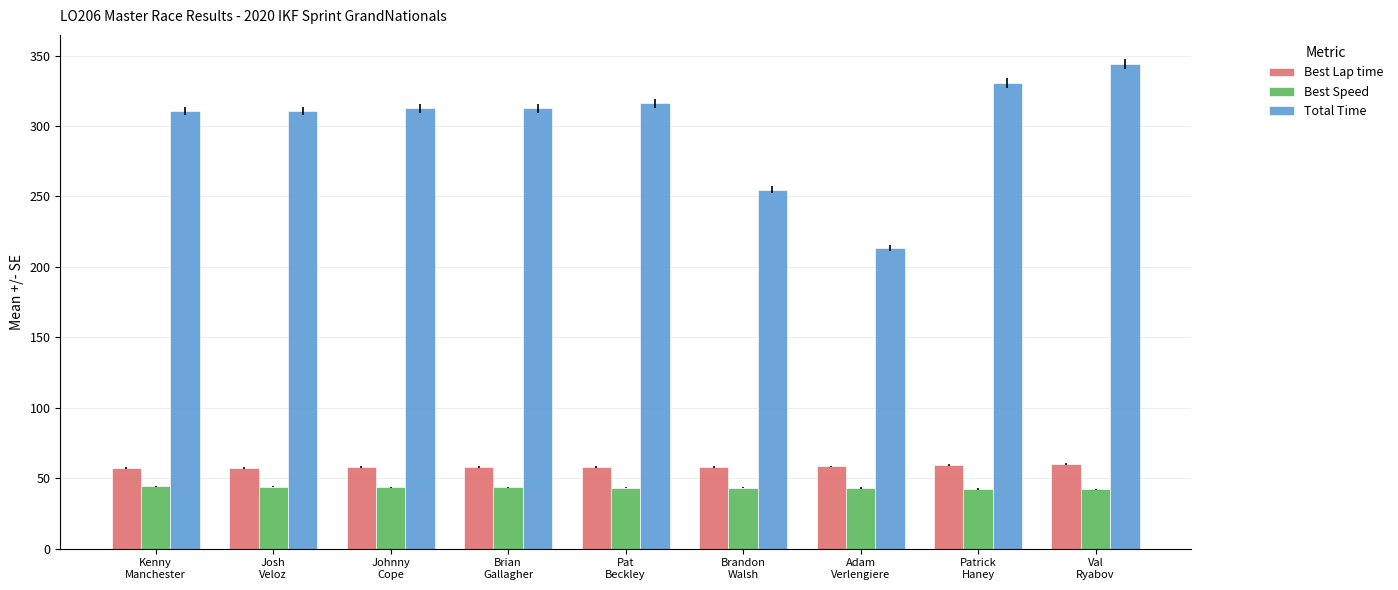

Between Brandon
Walsh and Adam
Verlengiere, which series saw the biggest shift?

Total Time